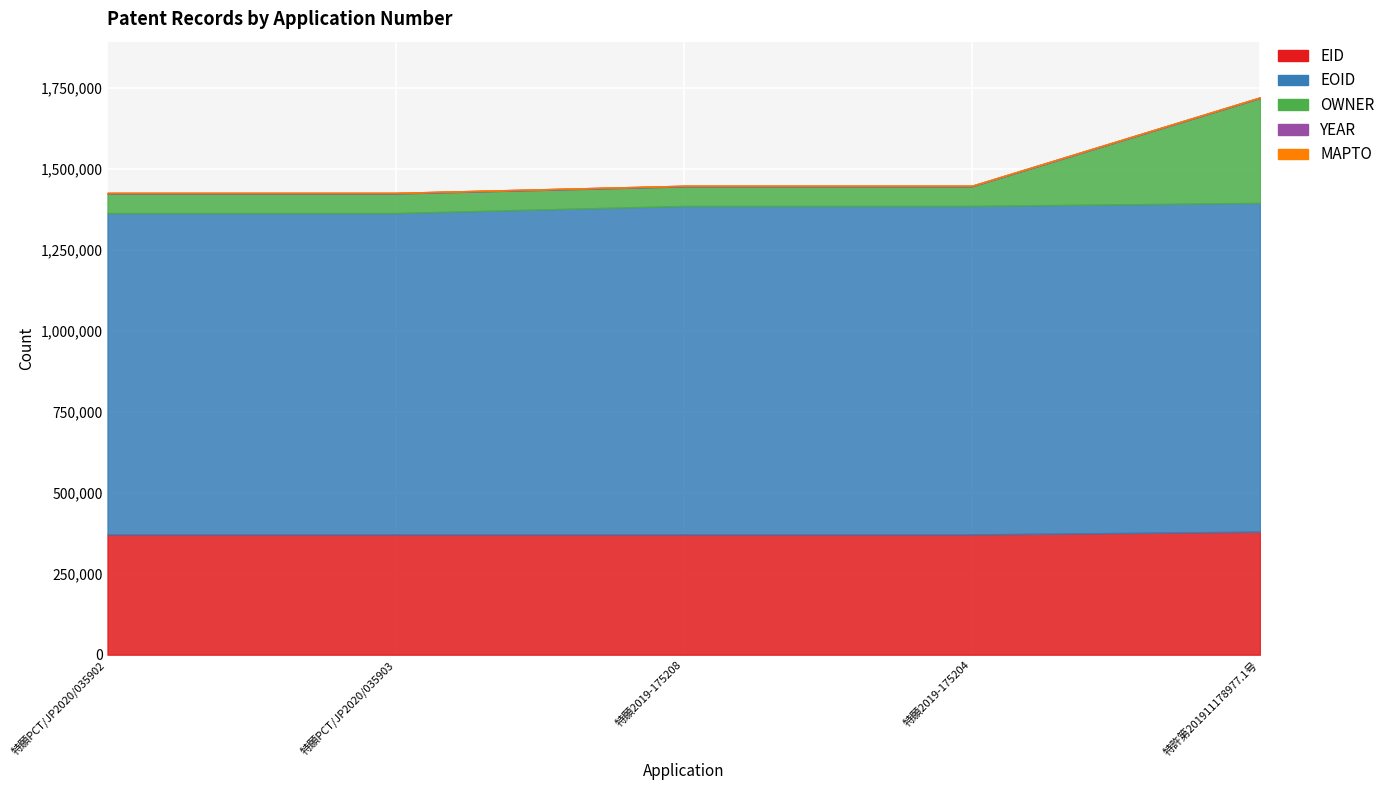

Is it true that YEAR equals 2019 at 特願PCT/JP2020/035902?

True